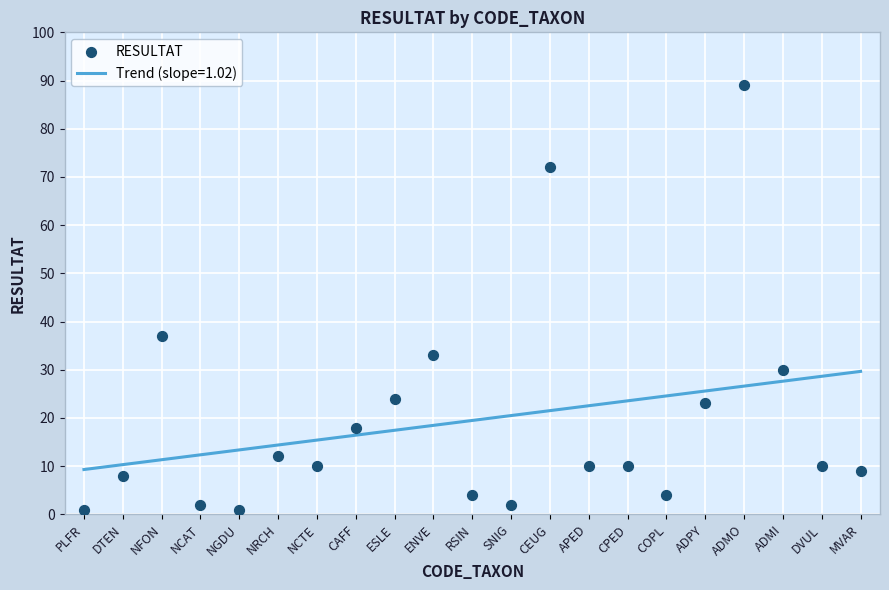

Which has a higher value, ENVE or RSIN?

ENVE